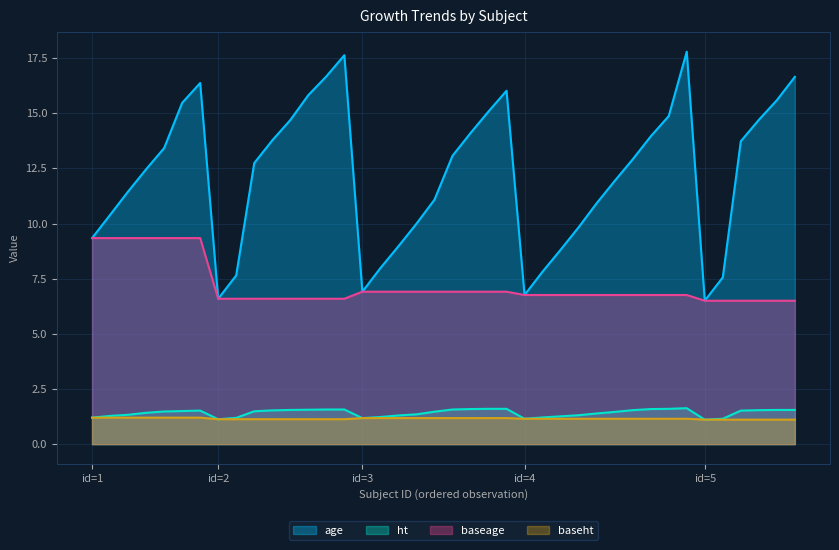

Is the value of age at 4 greater than the value of baseht at 2?

Yes